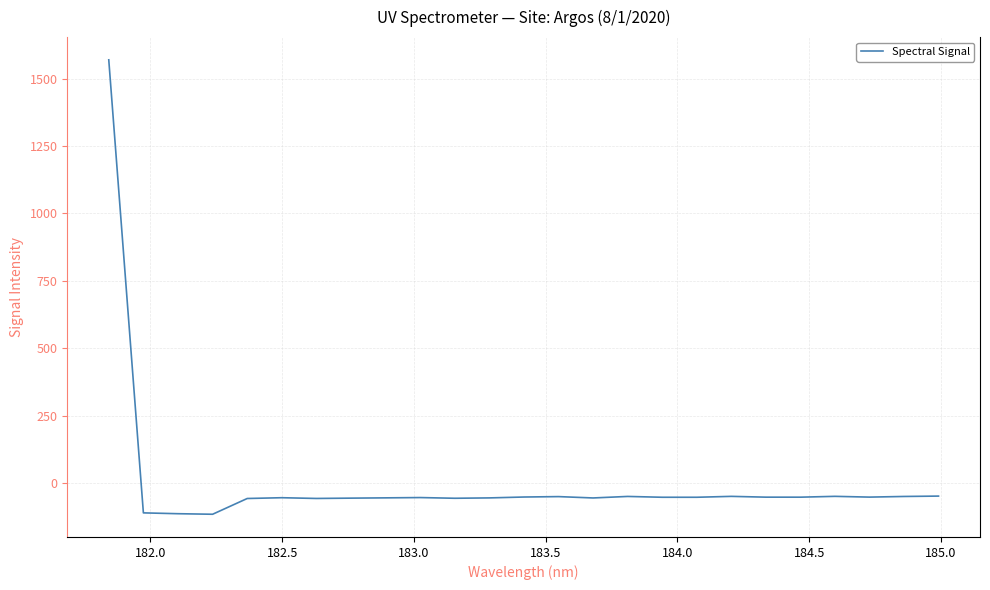

Is this an area chart (filled region under the line)?

No